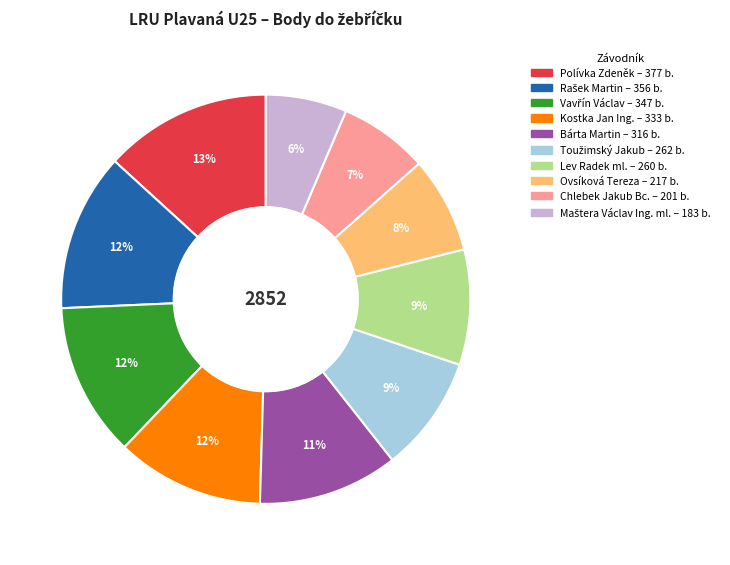

Is the sum of Lev Radek ml. and Ovsíková Tereza greater than half?

No